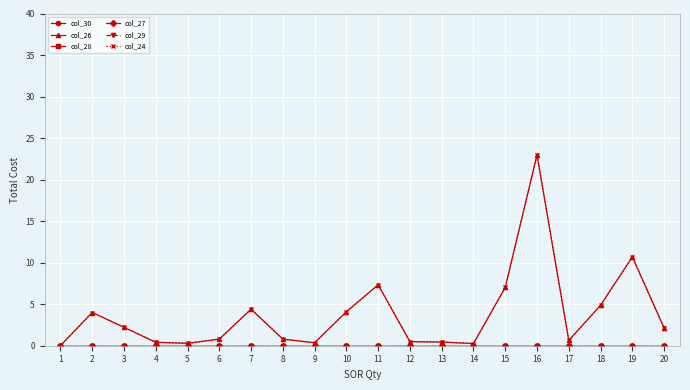

What is the sum of all col_26 values?

74.2